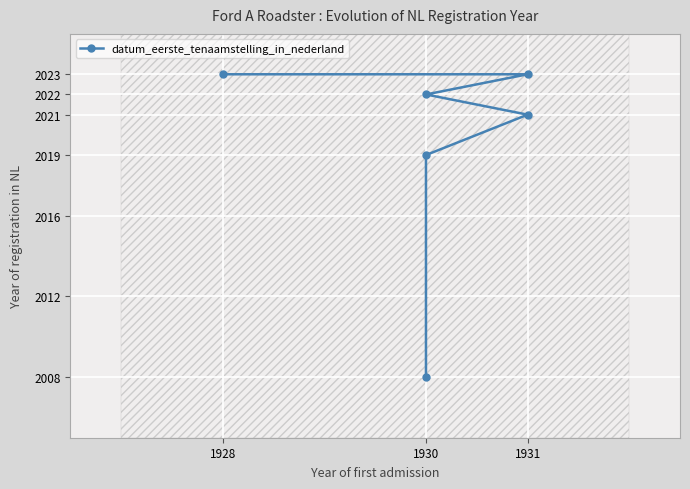

Is it true that the value at 1931 is 520?

False